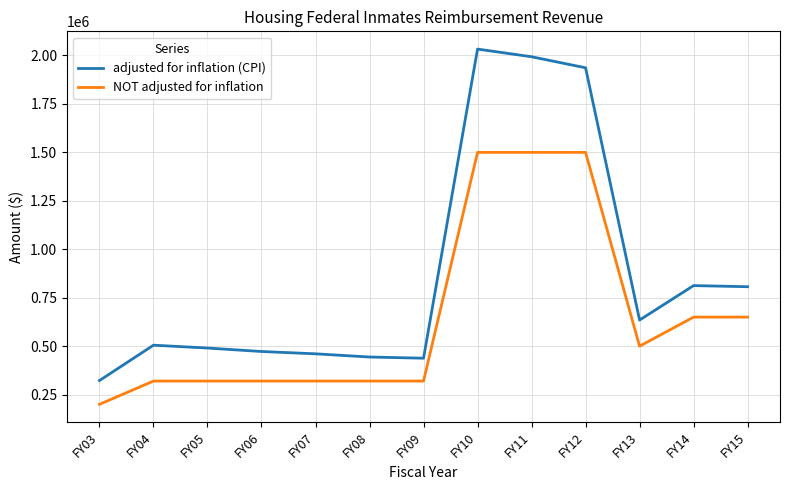

What are all the series names shown in the legend?

adjusted for inflation (CPI), NOT adjusted for inflation